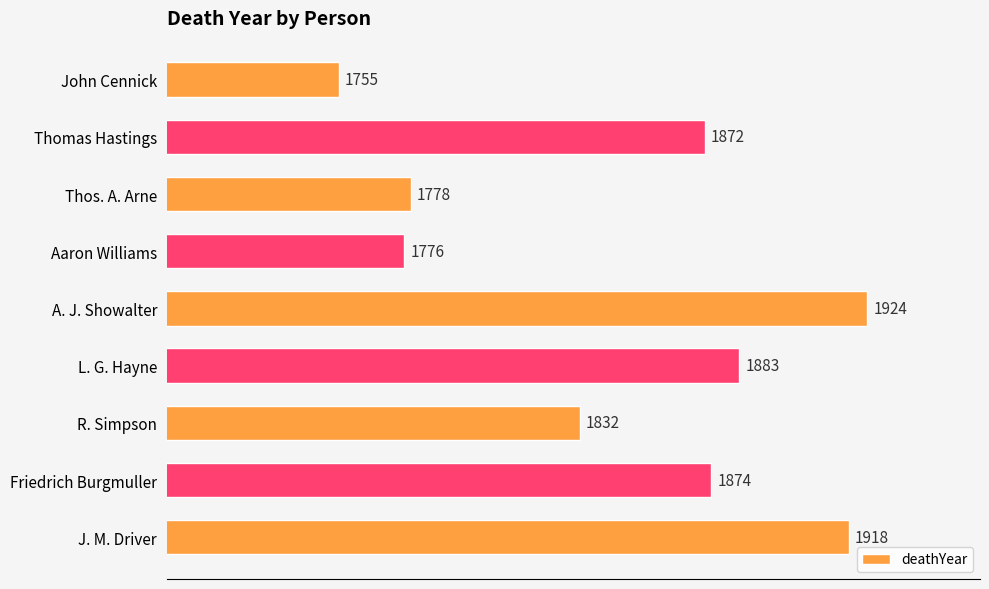

Approximately how many times larger is the value at John Cennick compared to J. M. Driver?

0.9